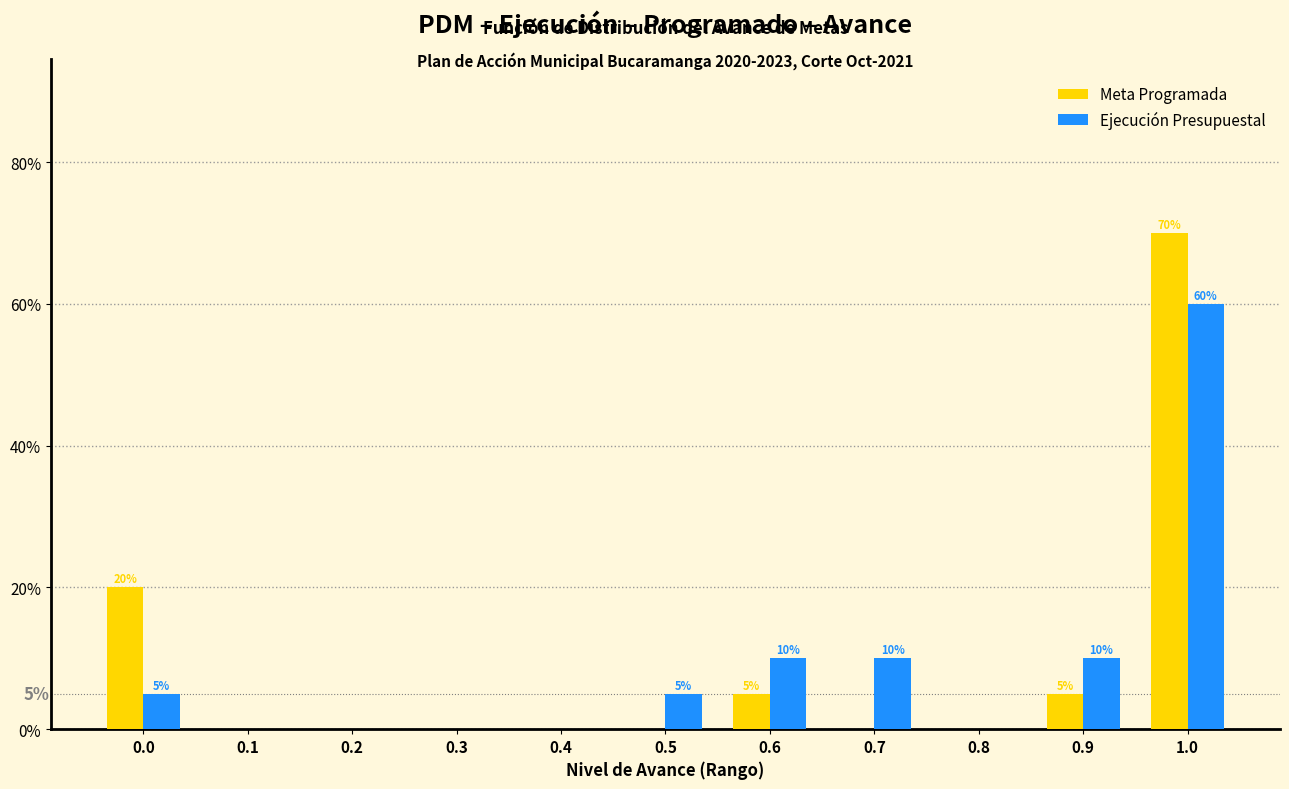

Reading left to right, what are all the values shown in this chart?

Meta Programada: 0.0=20	0.1=0	0.2=0	0.3=0	0.4=0	0.5=0	0.6=5	0.7=0	0.8=0	0.9=5	1.0=70
Ejecución Presupuestal: 0.0=5	0.1=0	0.2=0	0.3=0	0.4=0	0.5=5	0.6=10	0.7=10	0.8=0	0.9=10	1.0=60